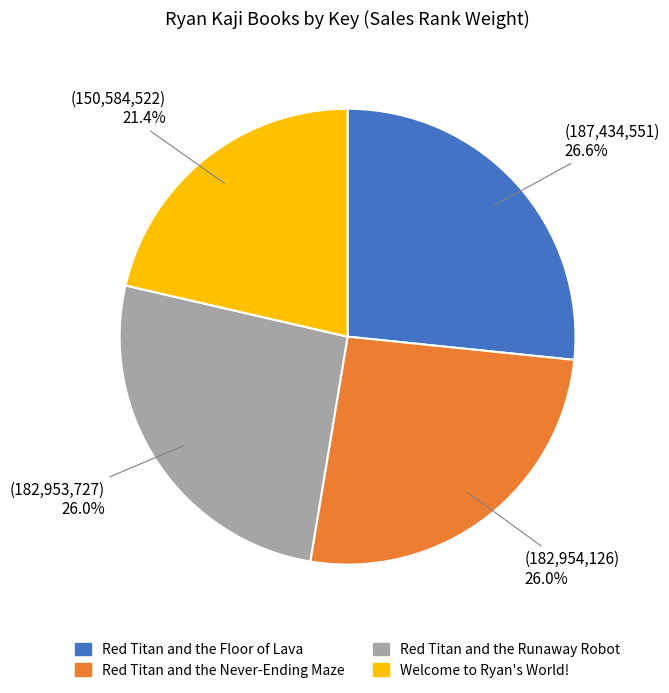

Which has a higher value, Red Titan and the Never-Ending Maze or Red Titan and the Floor of Lava?

Red Titan and the Floor of Lava